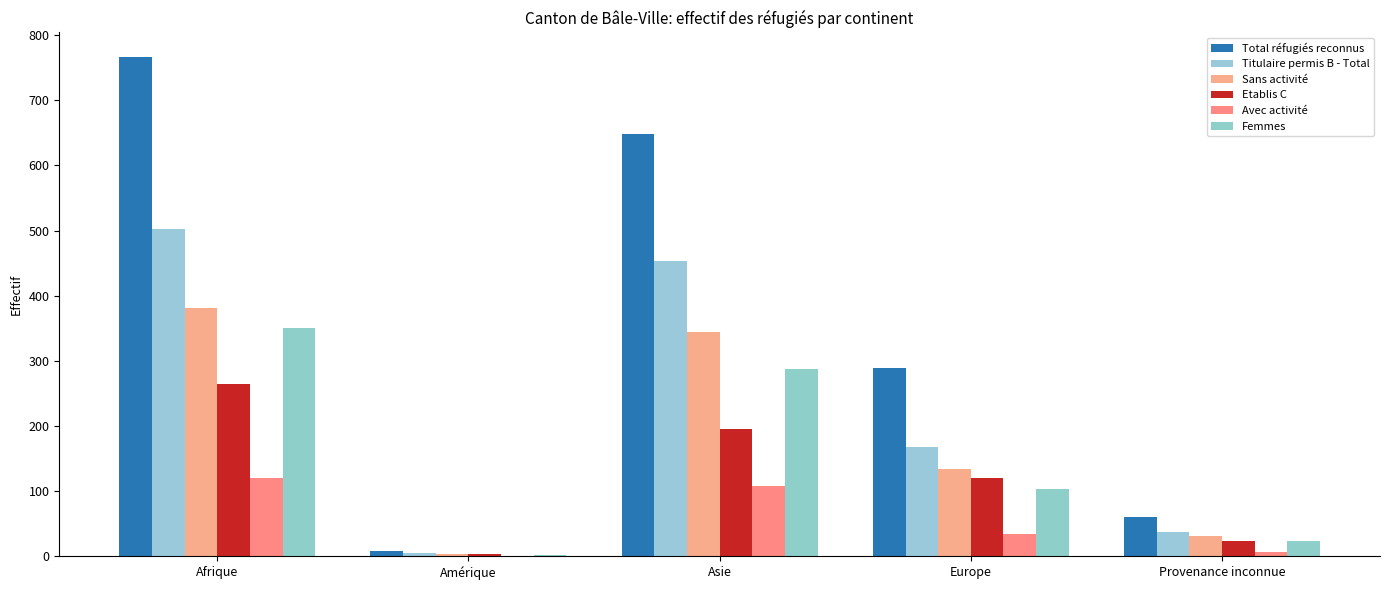

Which has a higher value, Europe or Provenance inconnue?

Europe